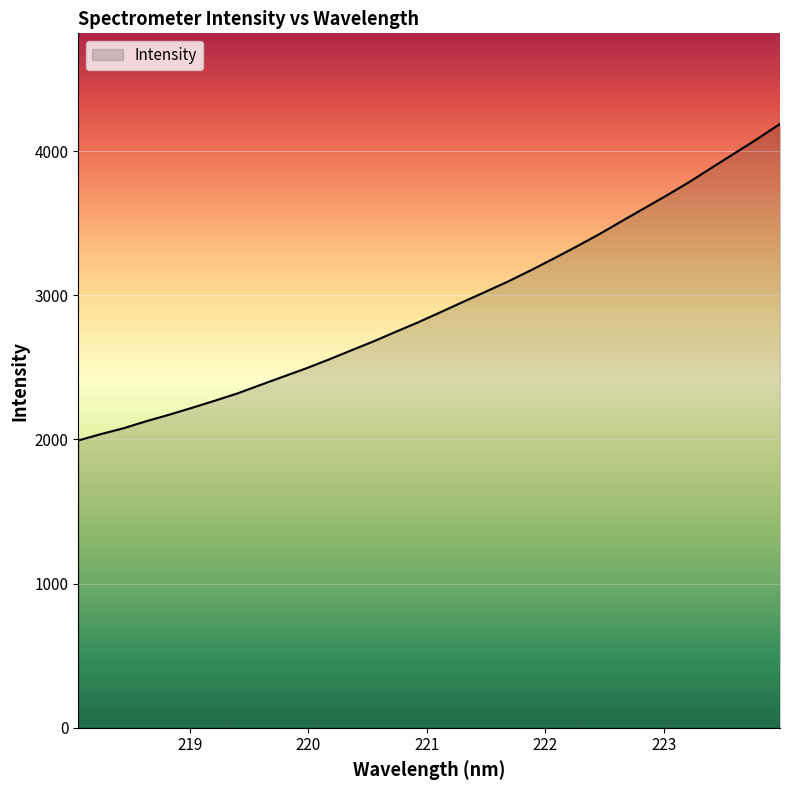

What is the difference between the maximum and minimum values?

2195.7